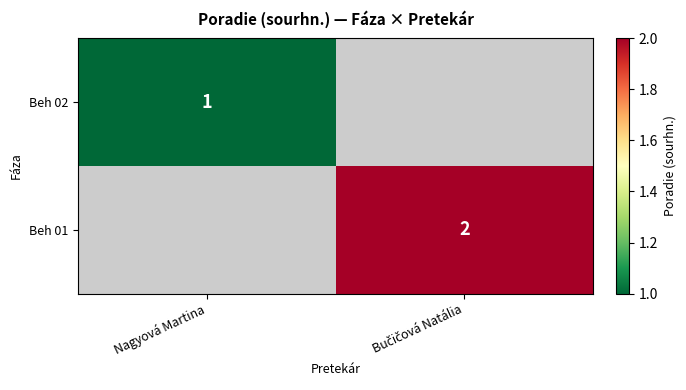

True or false: Beh 02 has a value of 1 at Nagyová Martina.

True